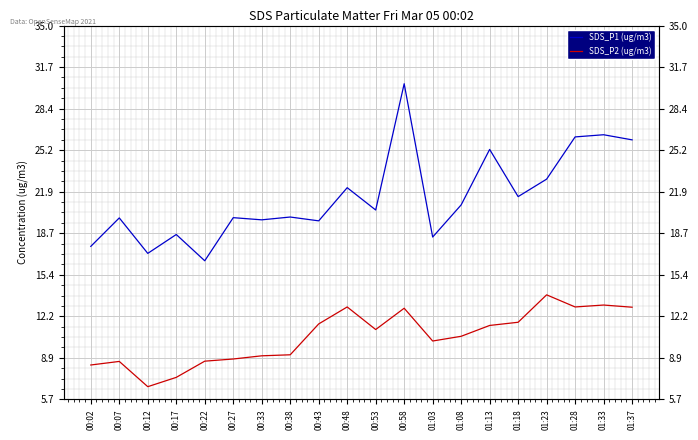

Is it true that SDS_P1 (ug/m3) equals 10.8 at 01:28?

False